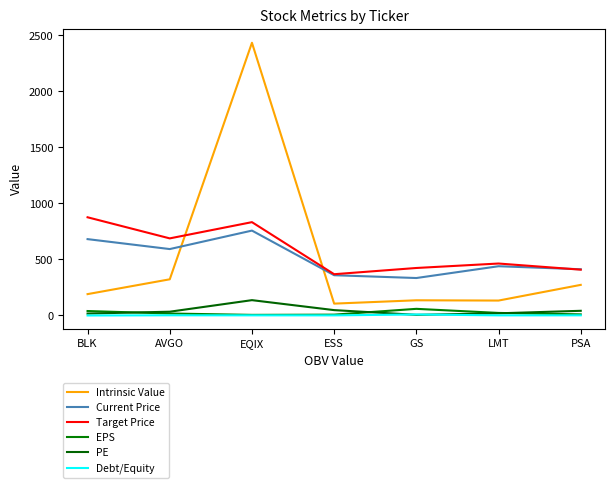

Does the chart display data point markers on the line(s)?

No